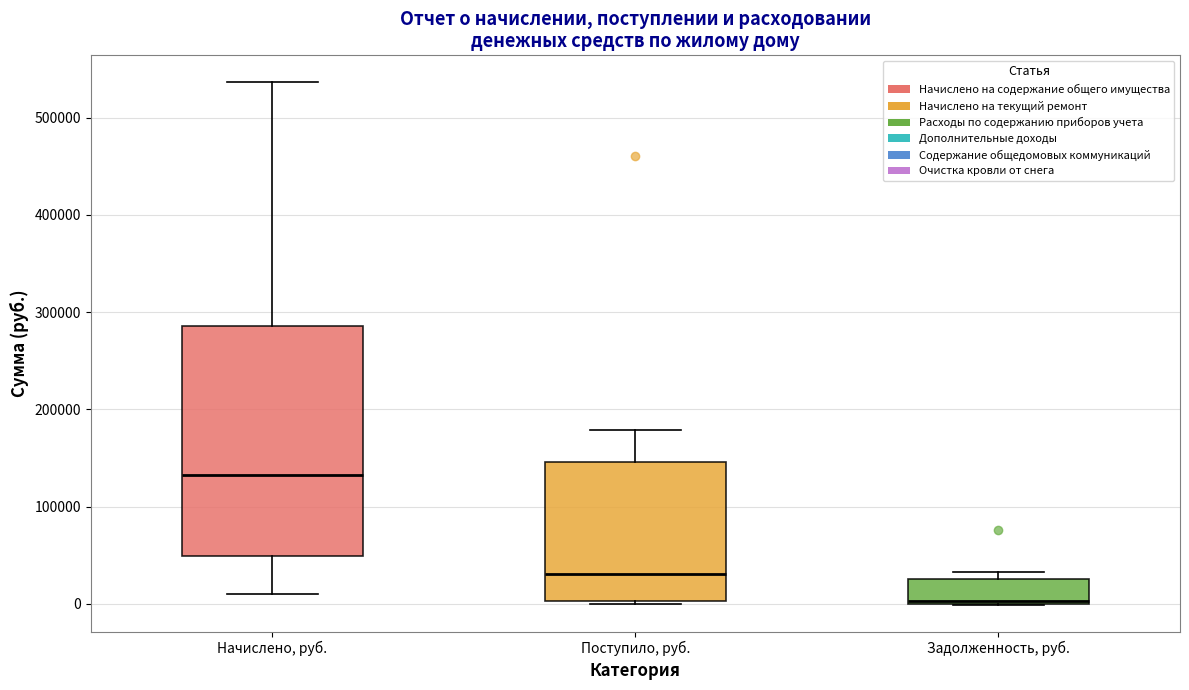

Reading left to right, read every box against the y-axis: the position of its median line, the range the box covers, and the ends of its whiskers. The values are not printed on the chart, so give them approximately, as read against the axis.

Начислено, руб.: median 130000, box 50000 to 290000, whiskers 10000 to 540000
Поступило, руб.: median 30000, box 0 to 150000, whiskers 0 to 180000
Задолженность, руб.: median 0, box 0 to 30000, whiskers 0 to 30000 (just above the box's upper edge)